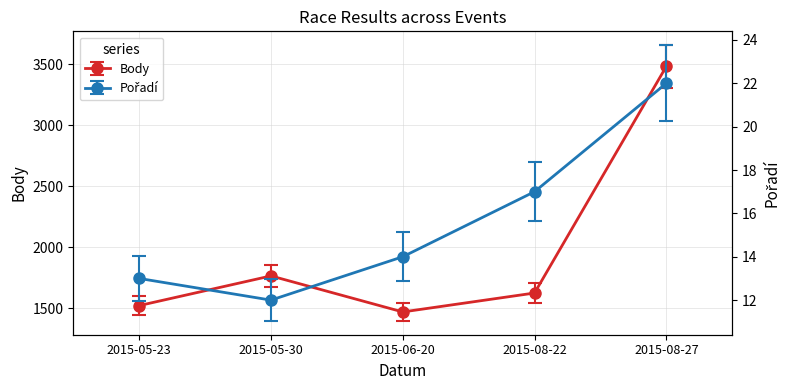

Reading left to right, extract all data points from this chart.

Body: 2015-05-23=1523	2015-05-30=1766	2015-06-20=1471	2015-08-22=1626	2015-08-27=3481
Pořadí: 2015-05-23=13	2015-05-30=12	2015-06-20=14	2015-08-22=17	2015-08-27=22